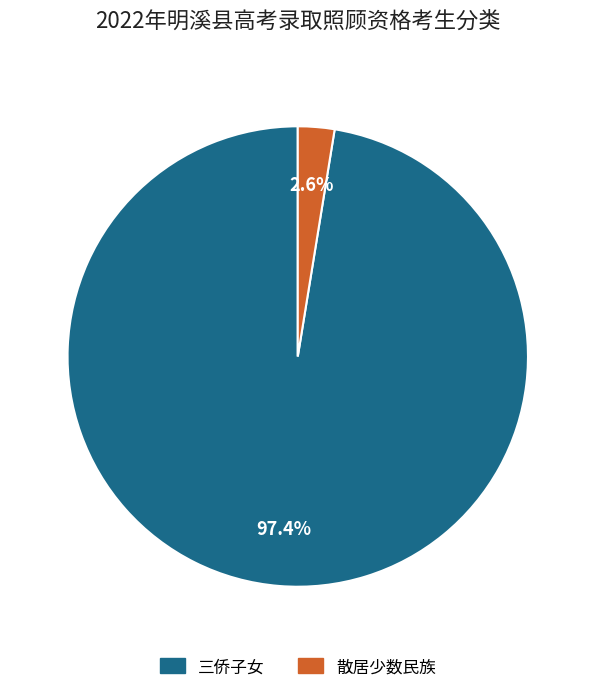

To the nearest percent, what portion does 散居少数民族 represent?

3%